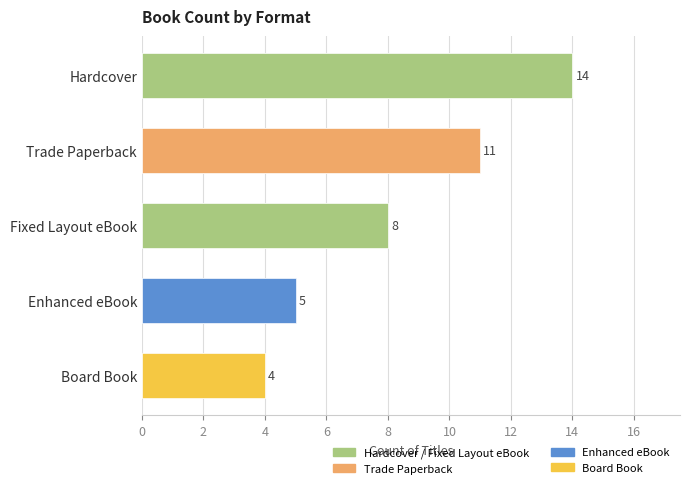

At which label is the value closest to 9?

Fixed Layout eBook